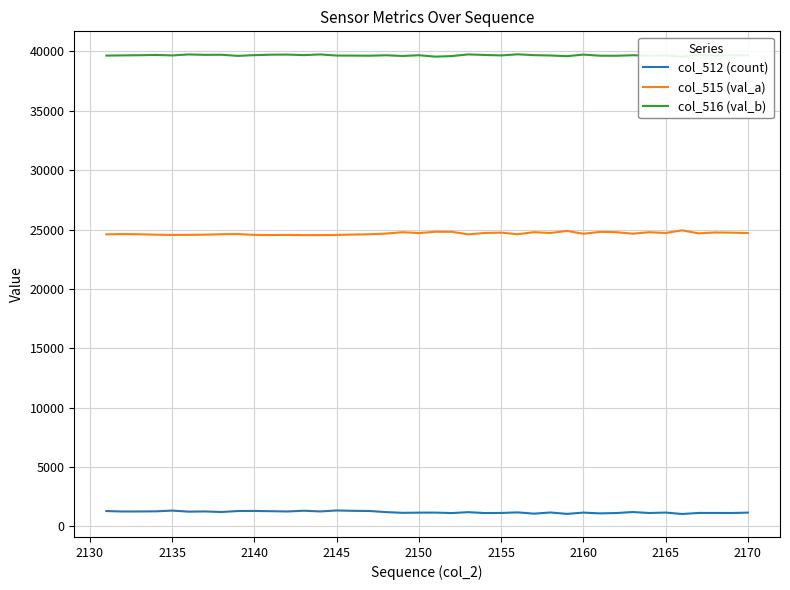

True or false: col_512 (count) and col_515 (val_a) intersect in this chart.

False